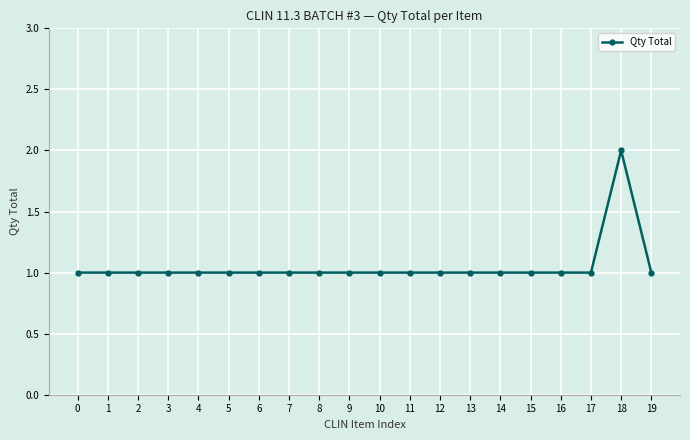

Count the values in the range 1 to 2.

20